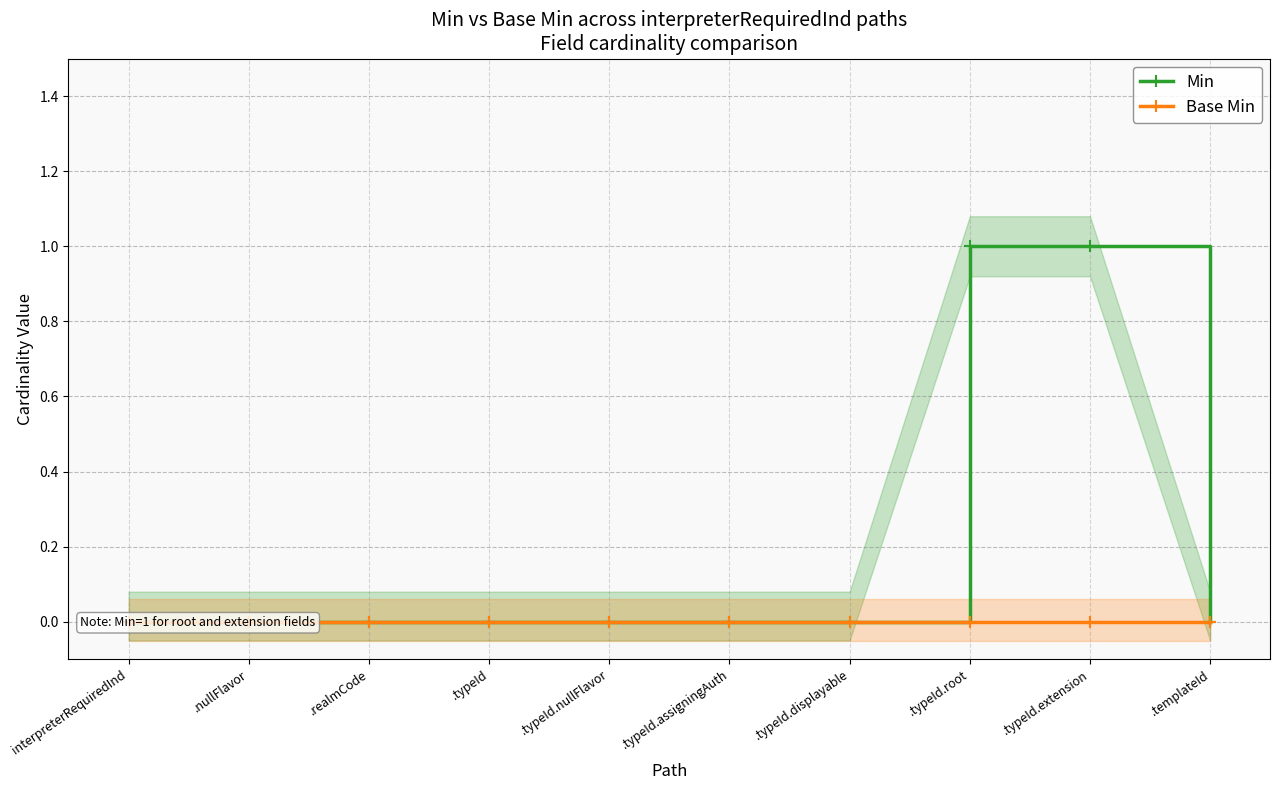

Does the chart display data point markers on the line(s)?

Yes